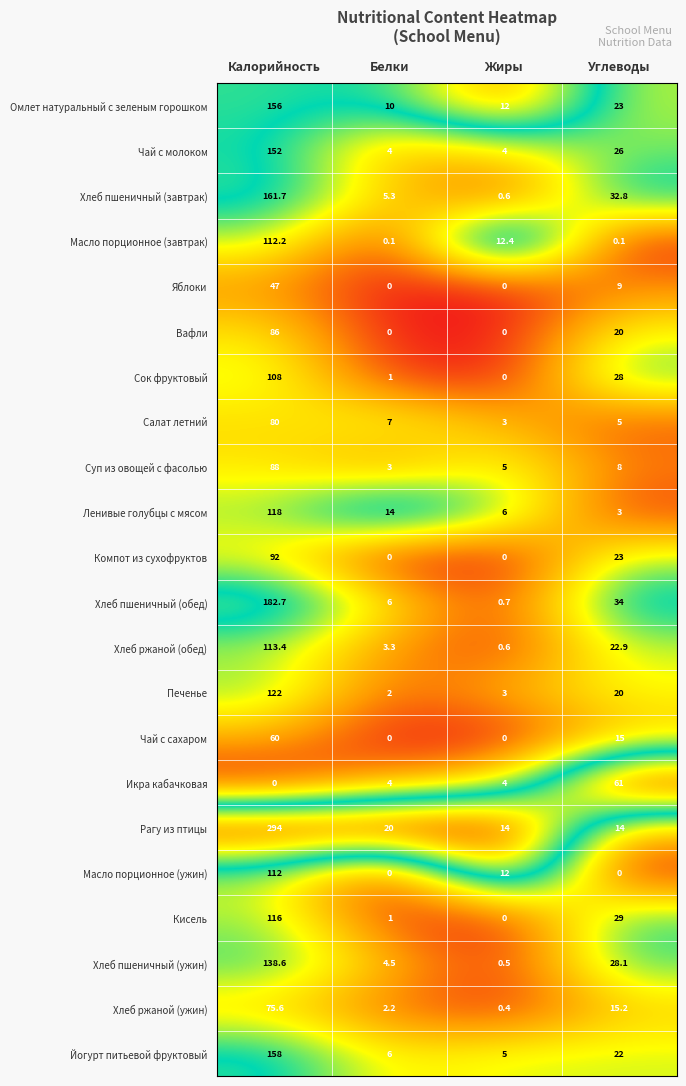

At how many categories does at least one series exceed 0?

4